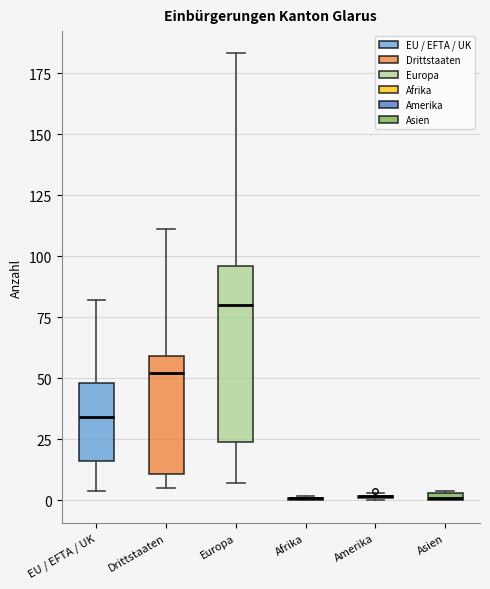

Where is the upper edge of the box for Asien on the y-axis? The values are not printed on the chart, so give them approximately, as read against the axis.

5